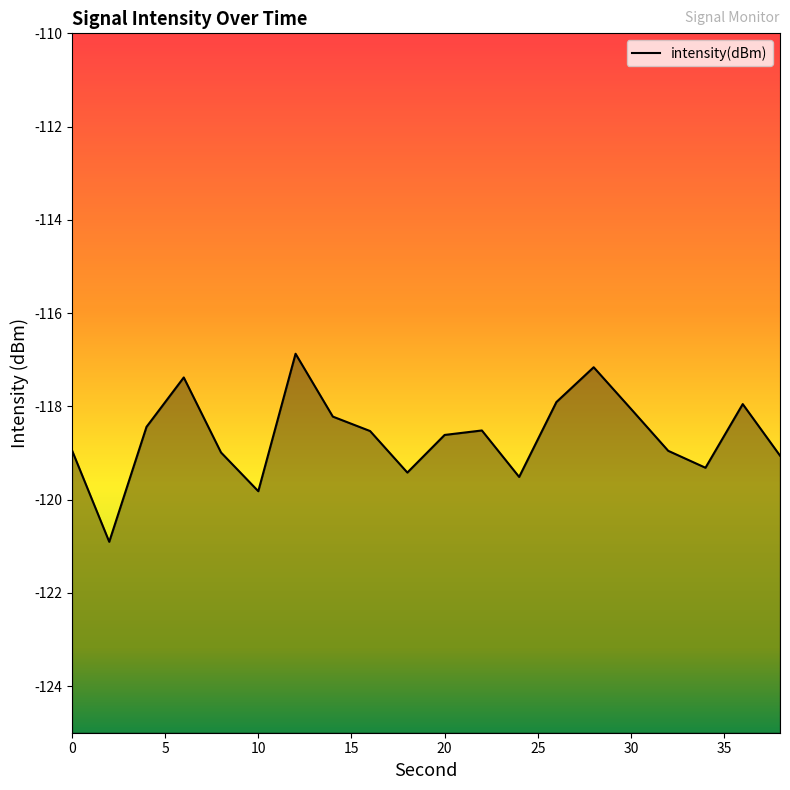

The value at 20 is -41.2. True or false?

False